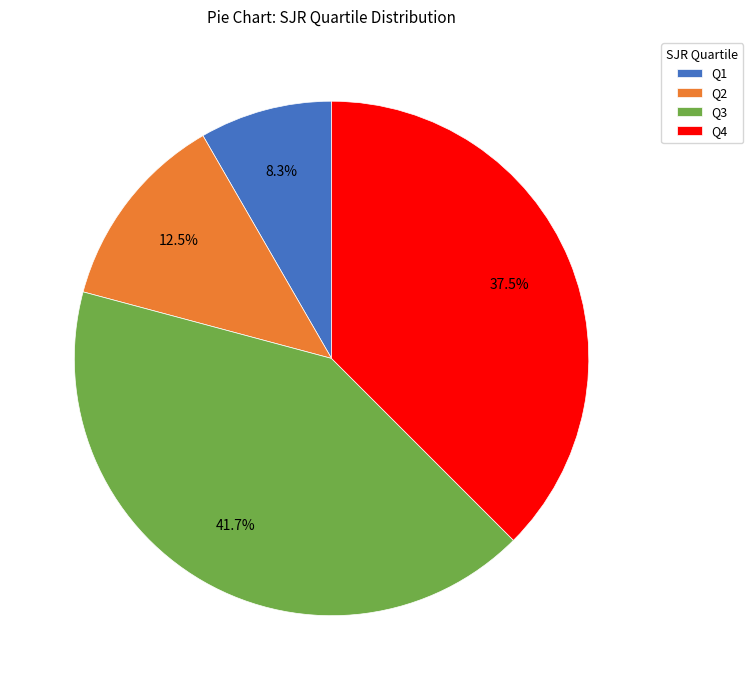

Between Q3 and Q1, which is larger?

Q3